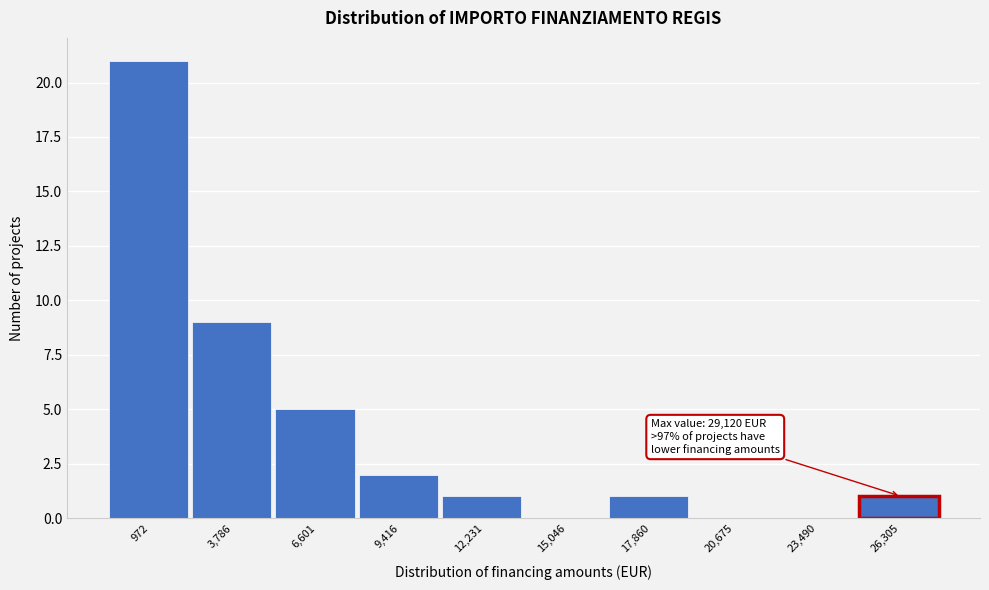

Reading left to right, transcribe all the data shown in this chart.

972=21	3,786=9	6,601=5	9,416=2	12,231=1	15,046=0	17,860=1	20,675=0	23,490=0	26,305=1